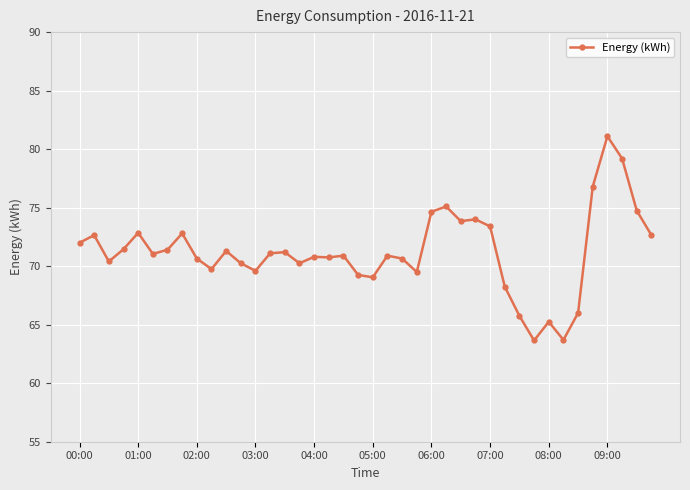

What is the average value?

71.2